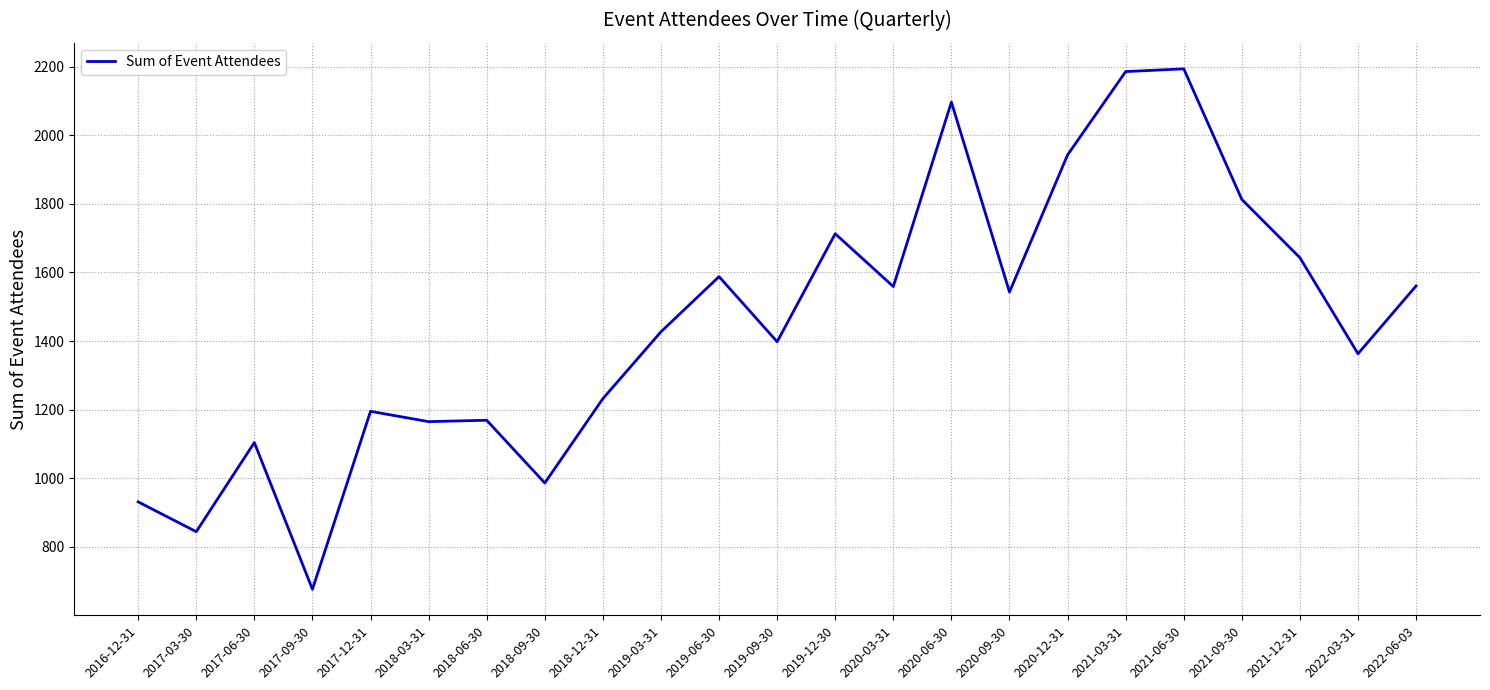

Which category has the lowest value across all series?

2017-09-30